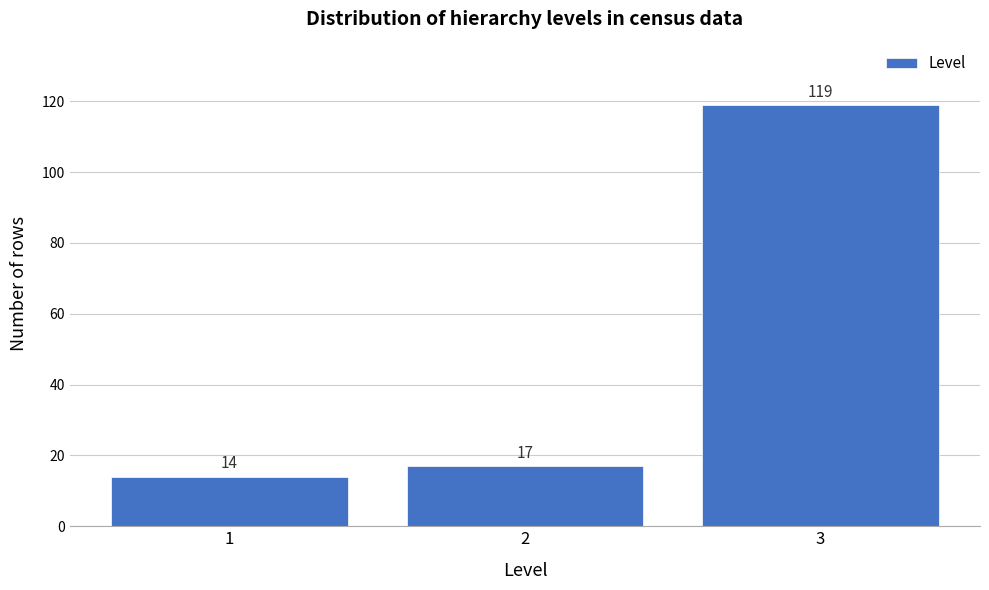

Reading left to right, transcribe all the data shown in this chart.

14	17	119